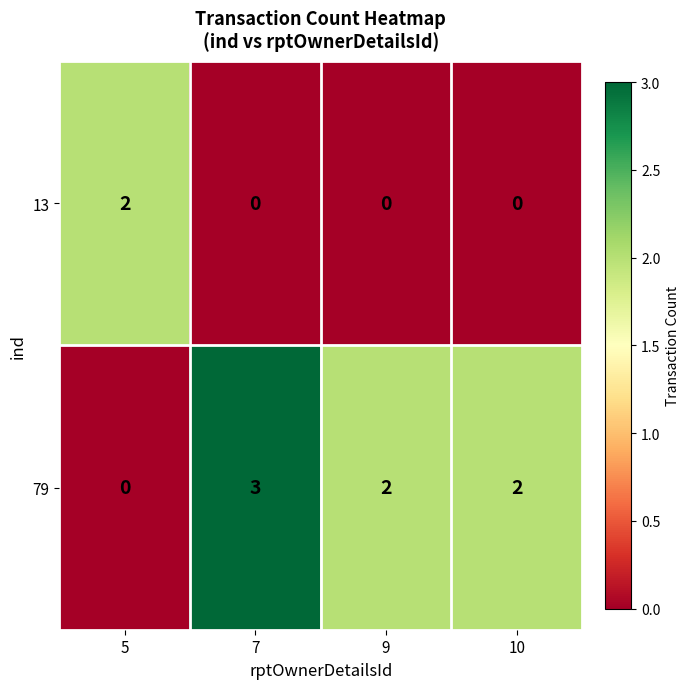

How many values in 79 are above zero?

3